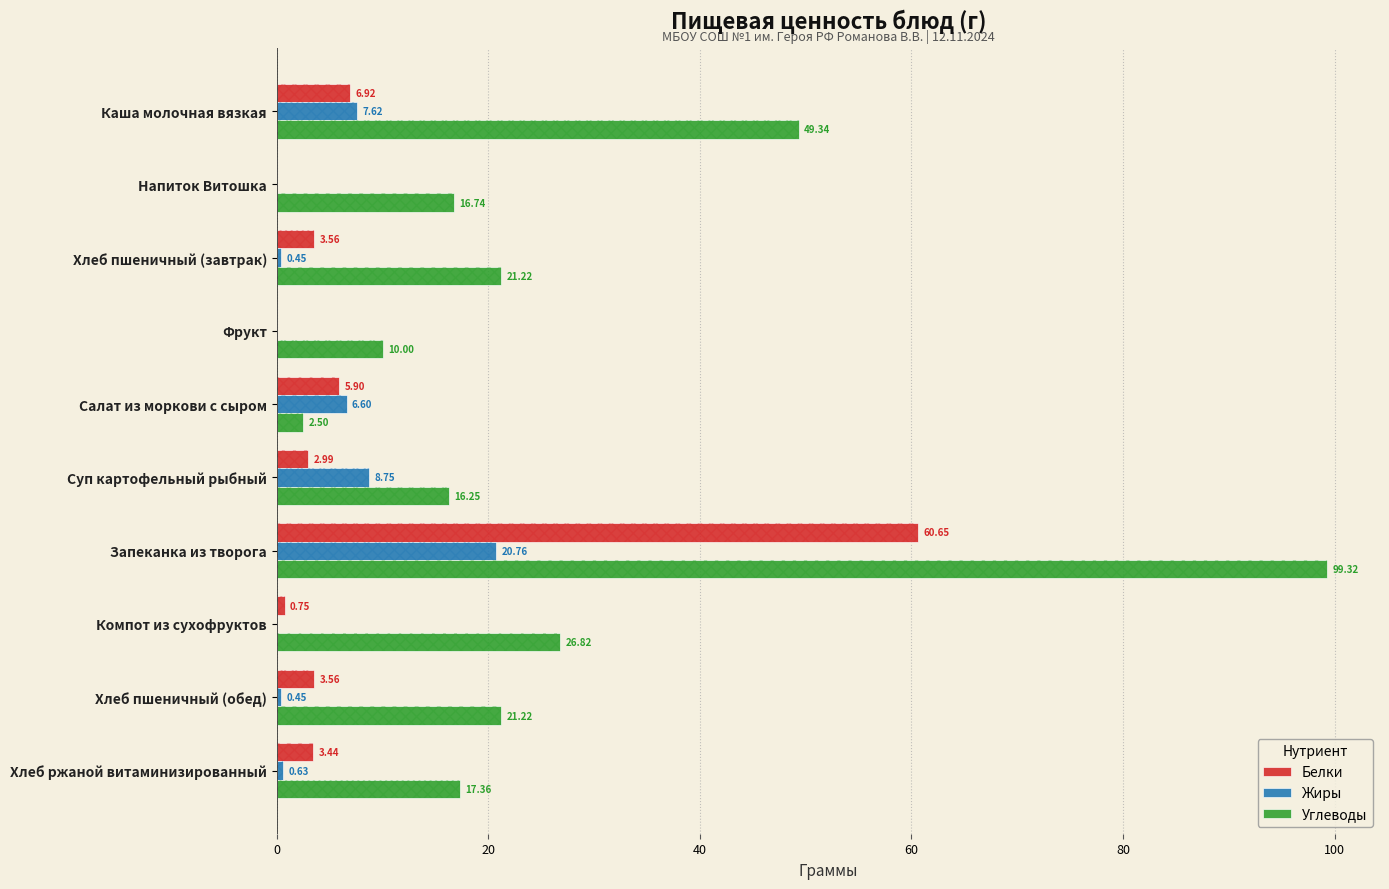

Which series has the largest total across all categories?

Углеводы